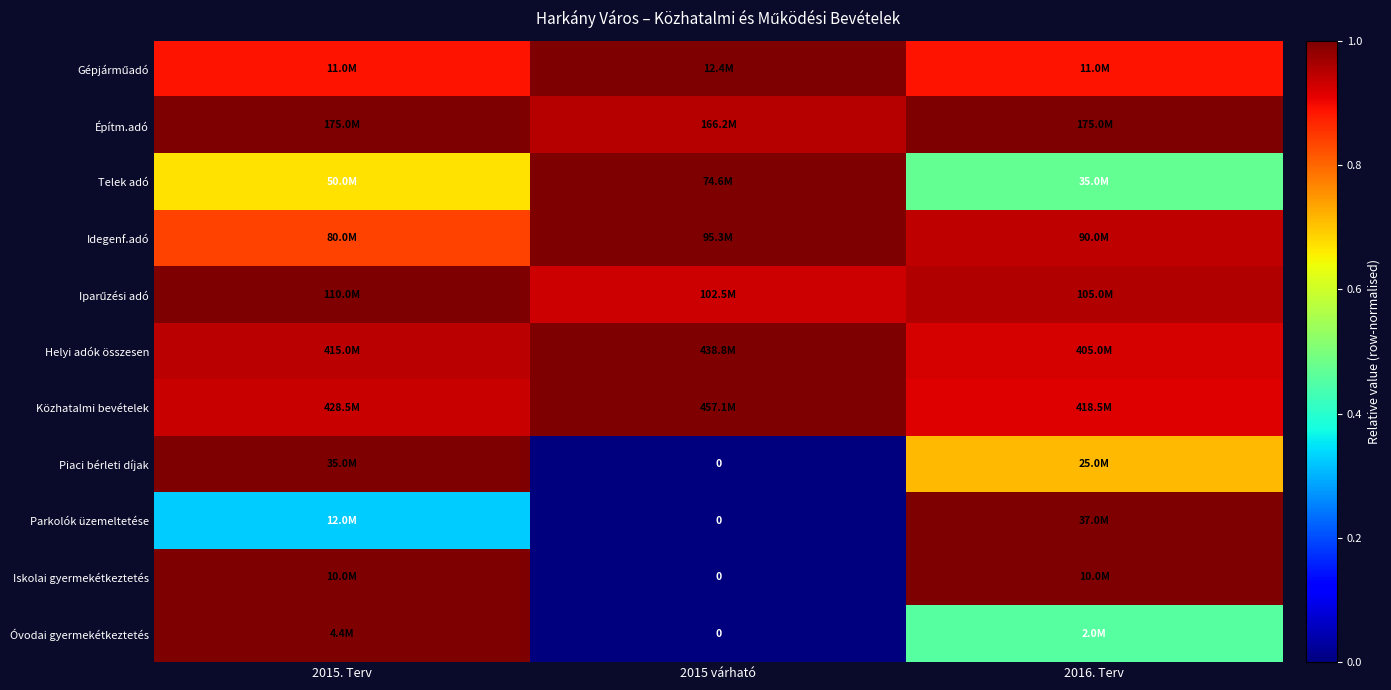

List the labels in order of Helyi adók összesen value, smallest first.

2016. Terv, 2015. Terv, 2015 várható